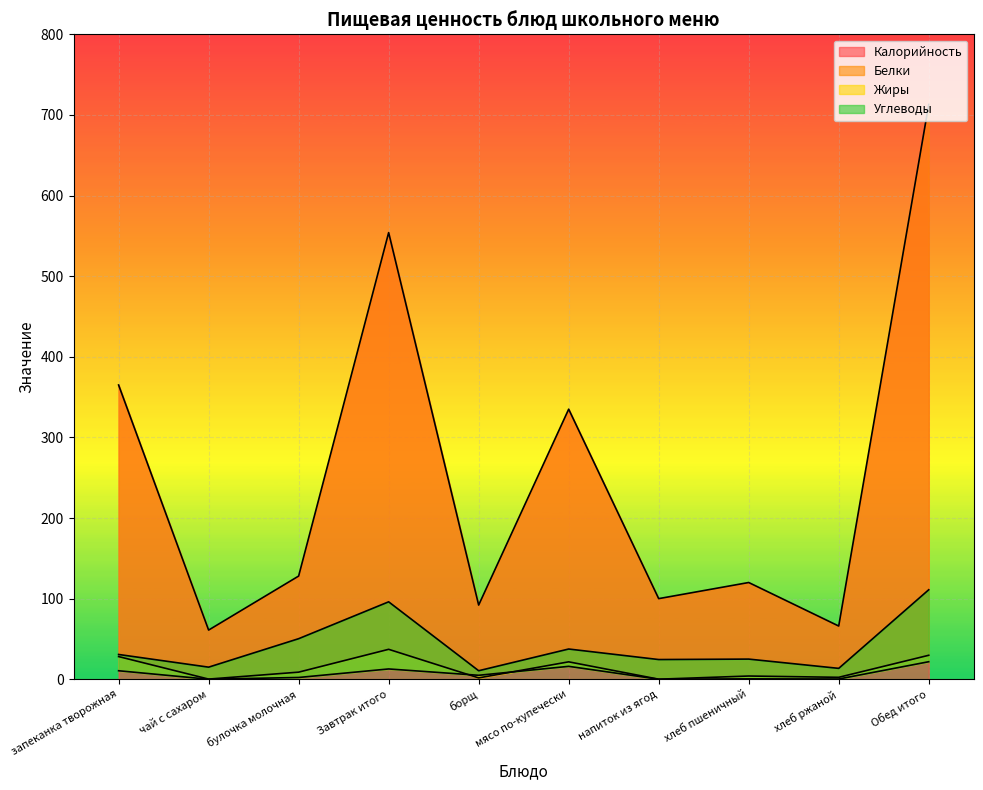

Which series has the largest total across all categories?

Калорийность